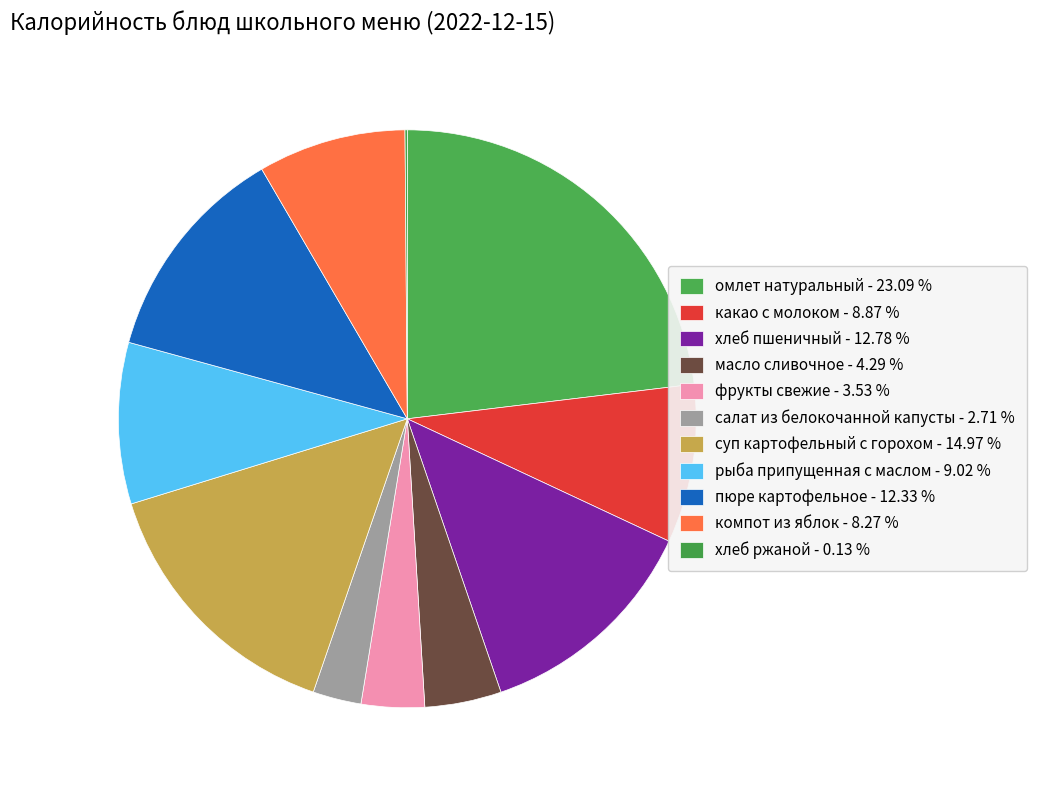

What is the smallest slice in the pie chart?

хлеб ржаной